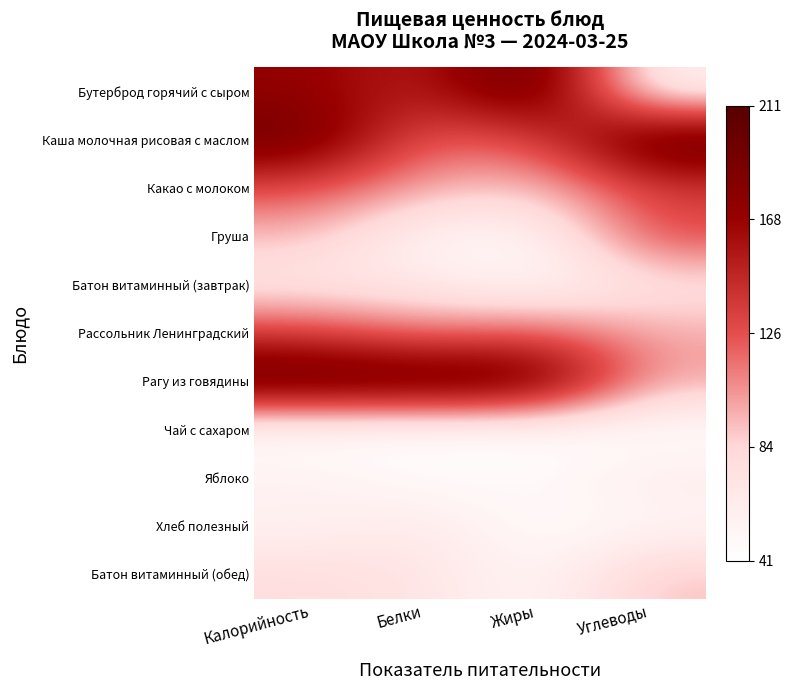

Count the number of data series in this chart.

11